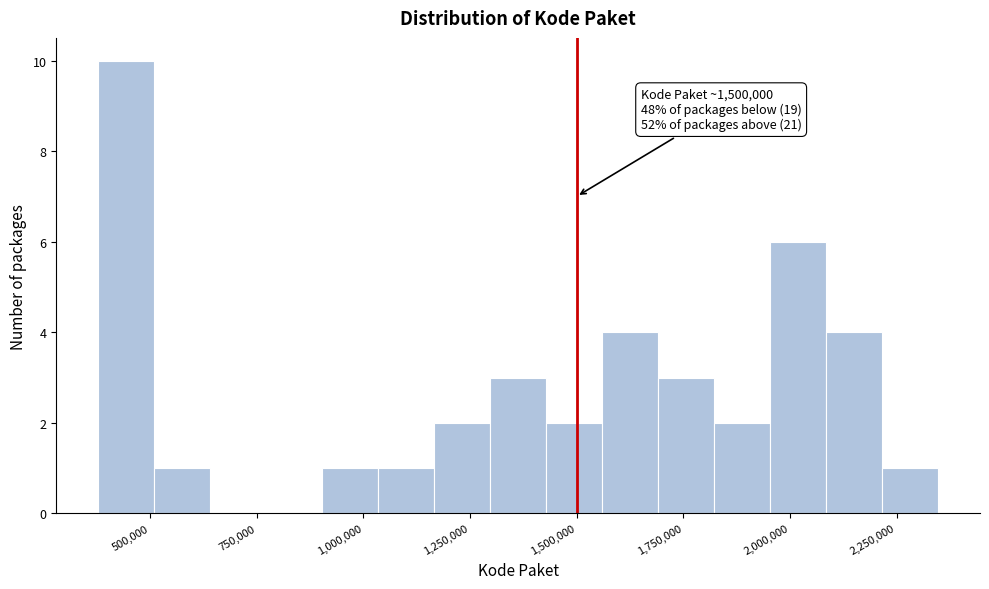

Read against the x-axis, roughly where is the centre of the tallest bar?

450000